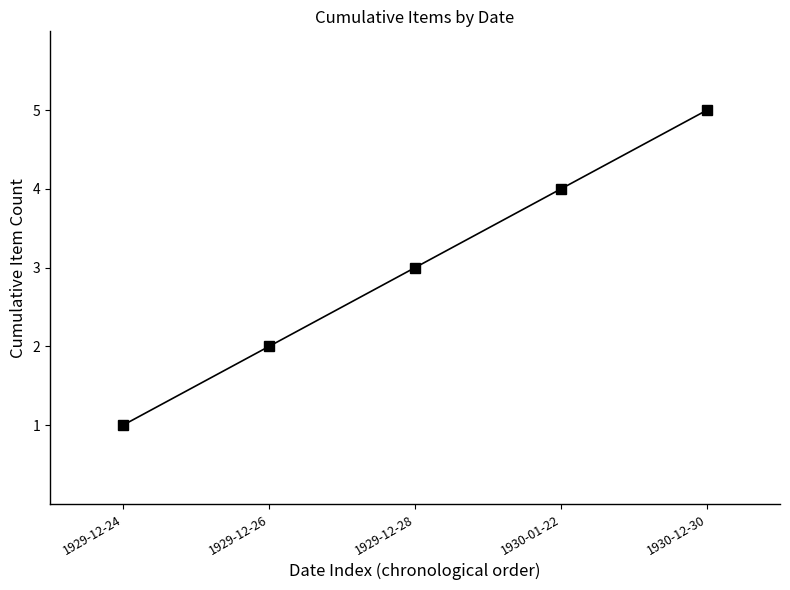

True or false: the data shows 2 at 1930-01-22.

False